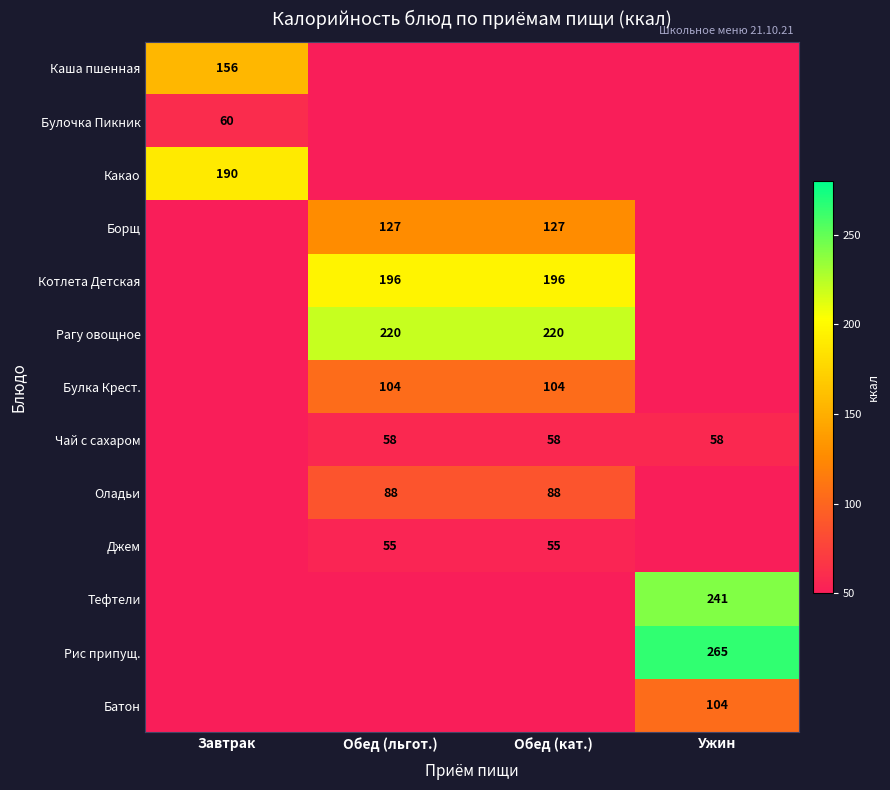

The Рагу овощное series shows 67 at Обед (льгот.). True or false?

False